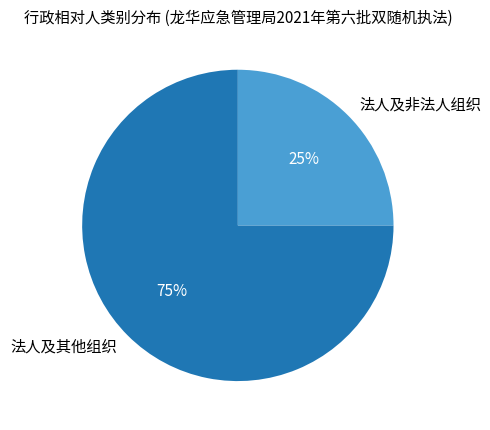

Between 法人及其他组织 and 法人及非法人组织, which is larger?

法人及其他组织